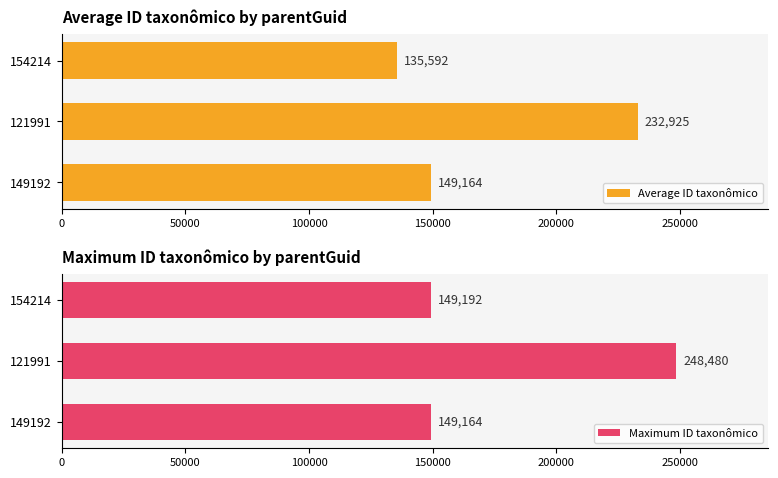

Rank the series by their average value, from lowest to highest.

Average ID taxonômico, Maximum ID taxonômico